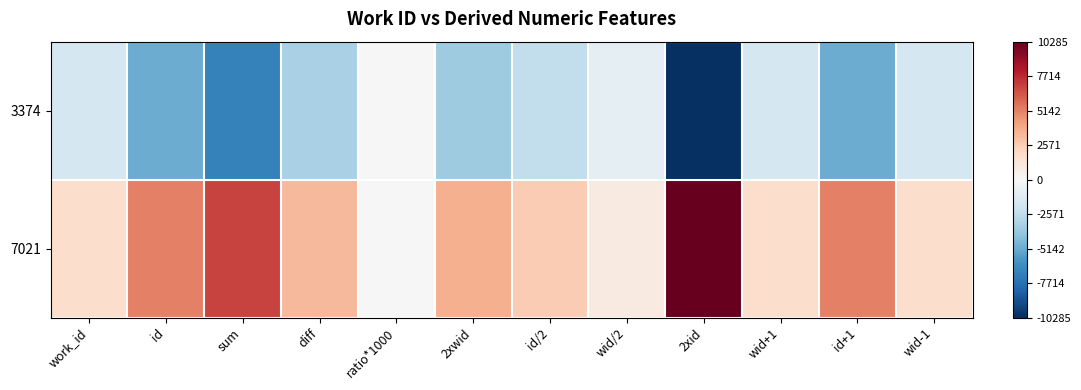

Count the number of categories in the chart.

12